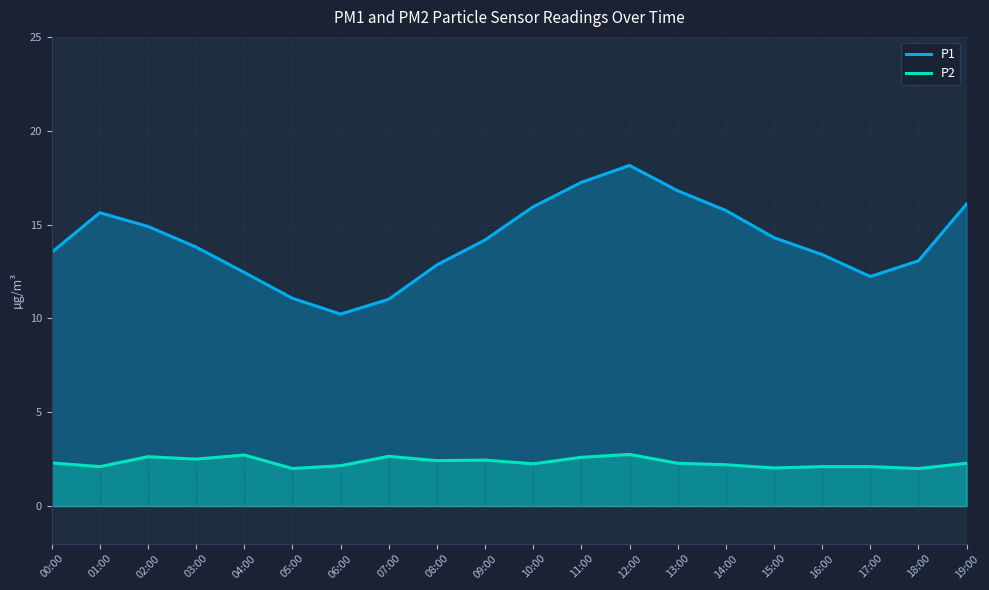

Which series has the largest total across all categories?

P1